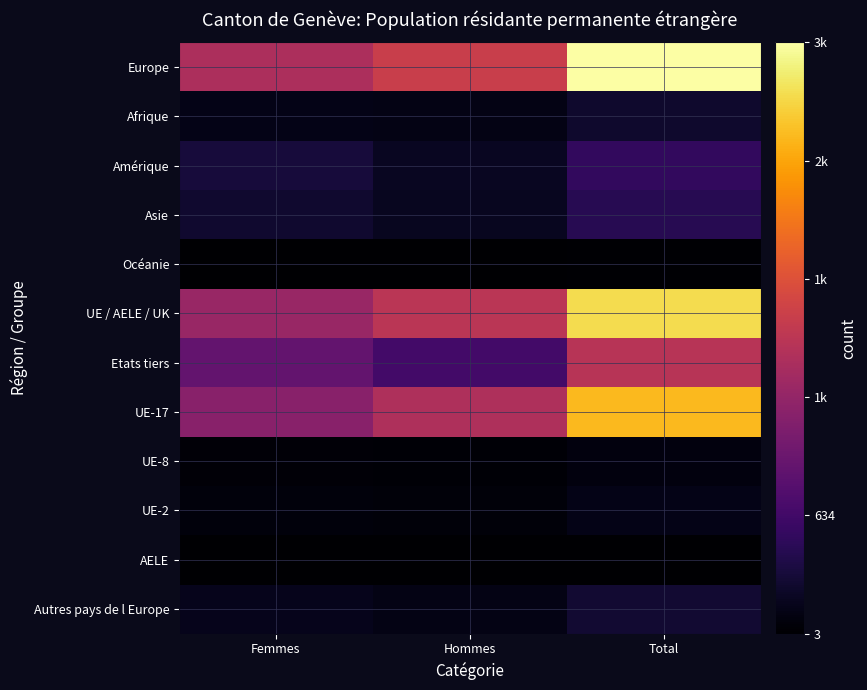

At which category does the chart reach its peak across all series?

Total